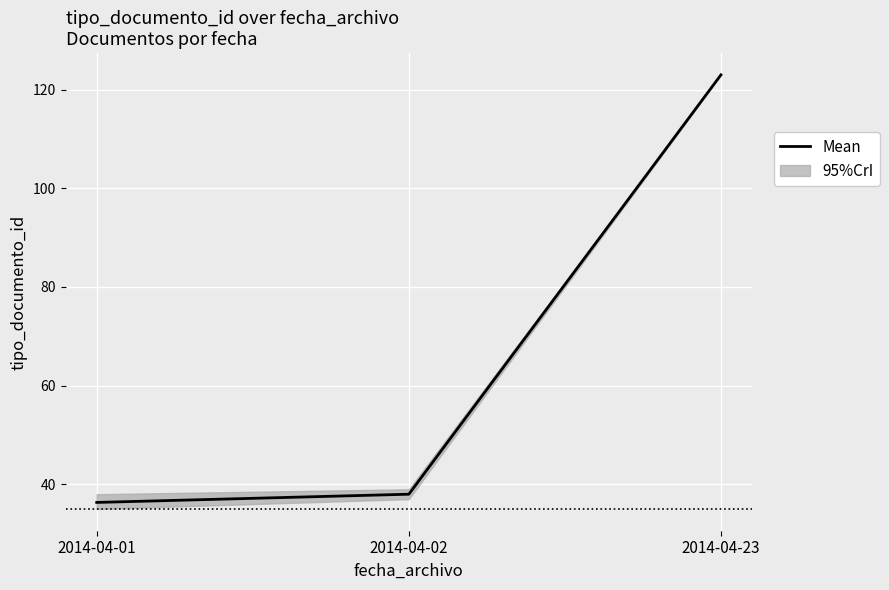

Reading left to right, list all the values displayed in this chart.

2014-04-01=36.3	2014-04-02=38.0	2014-04-23=123.0